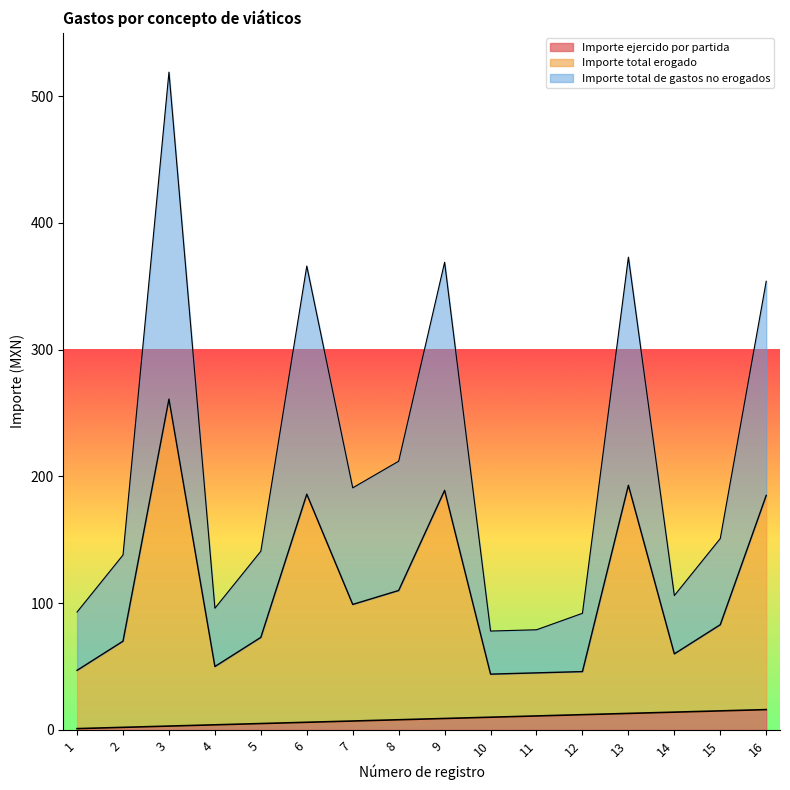

What is the smallest value displayed?

1